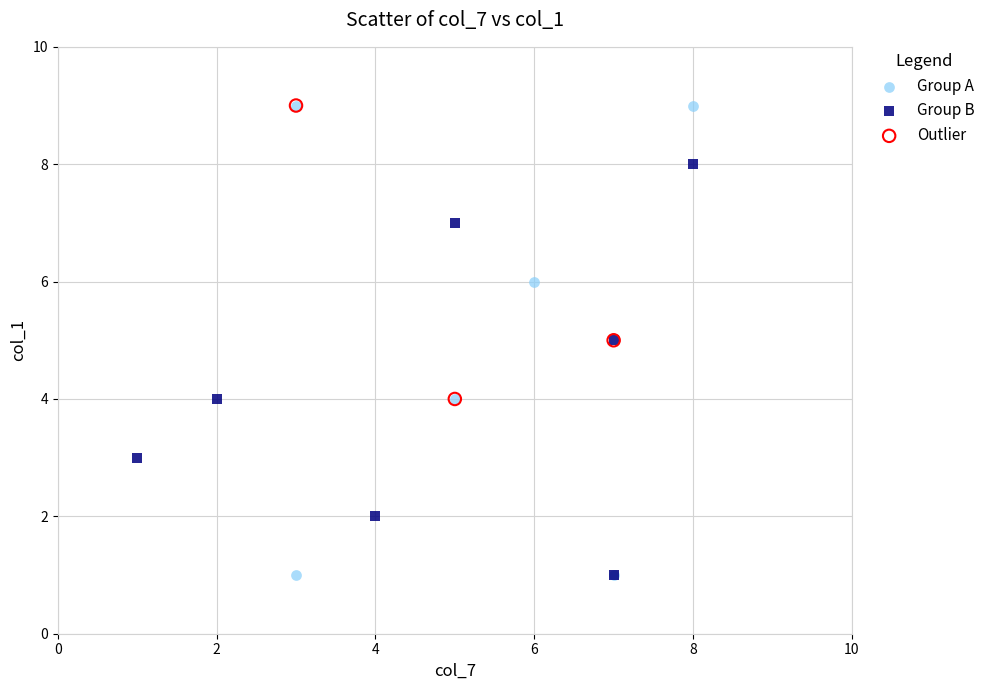

Which series has the widest spread of Y values?

Group A